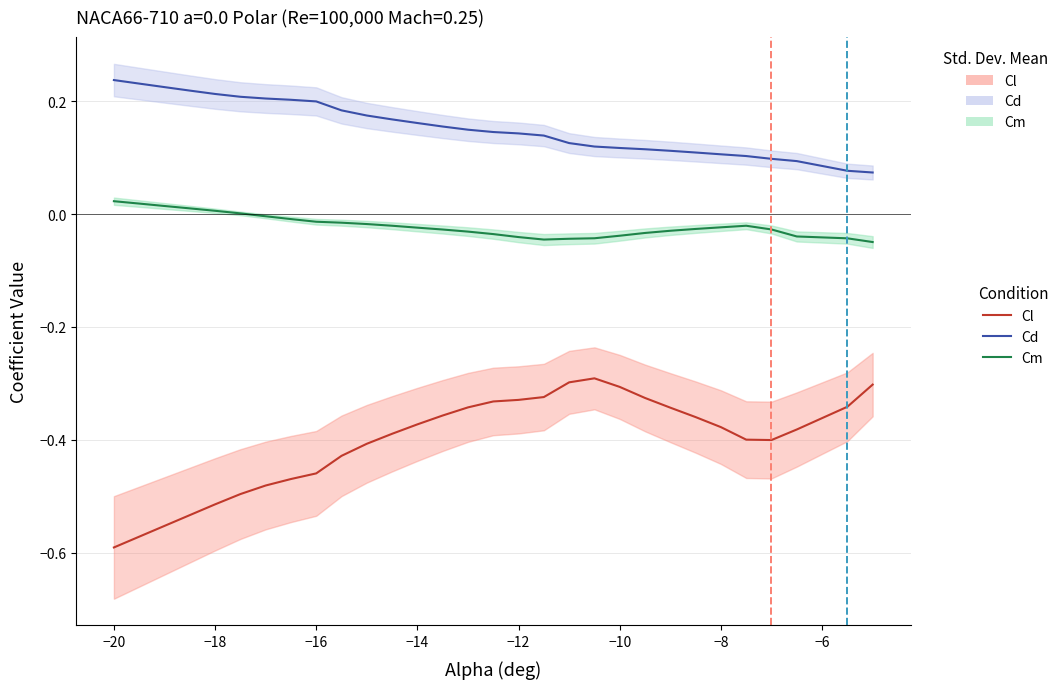

True or false: Cm and Cl cross at least once.

False